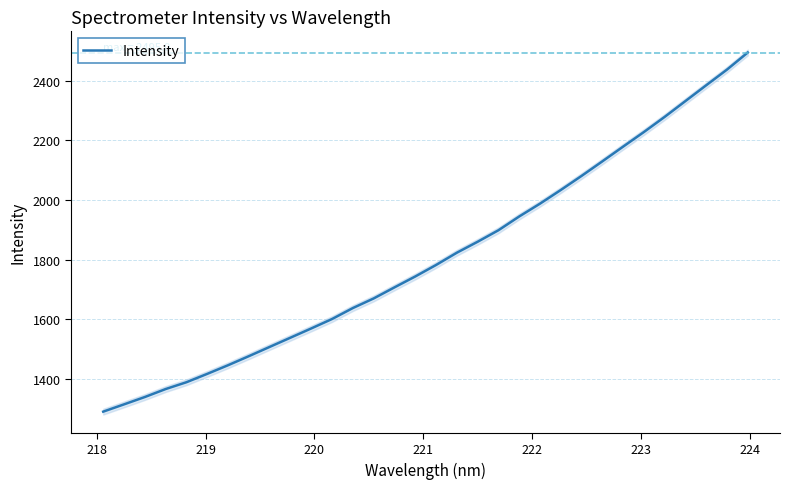

What is the lowest value of the Intensity series?

1290.9